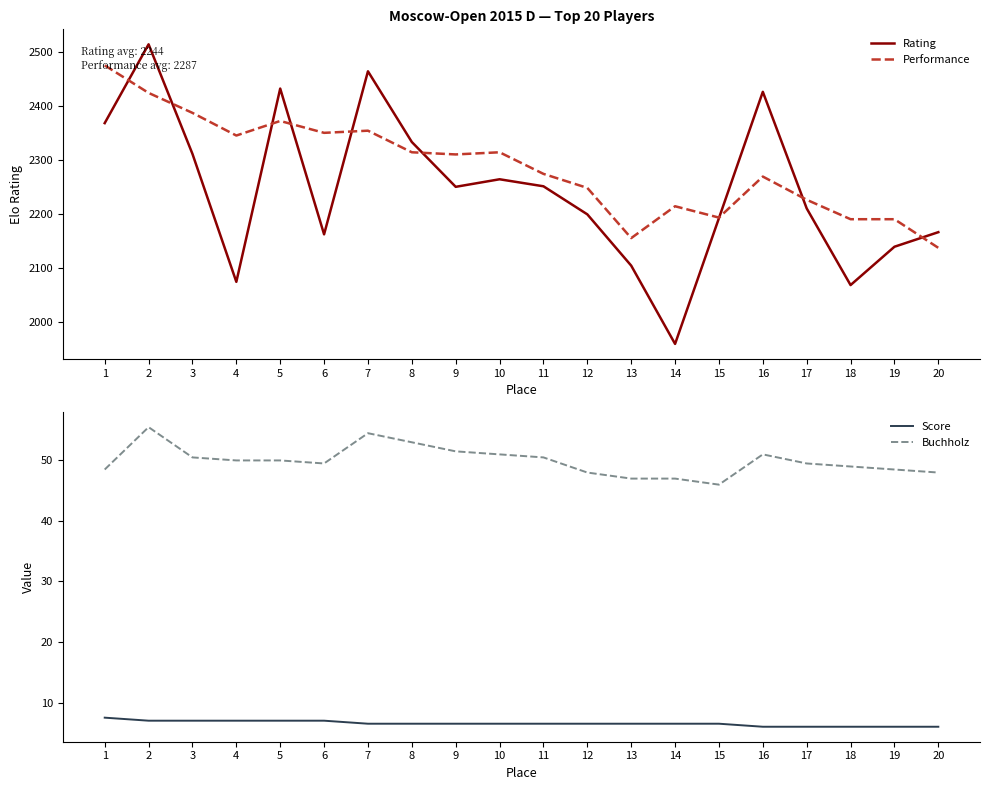

True or false: Performance has more than 2 points higher than both neighbors.

True